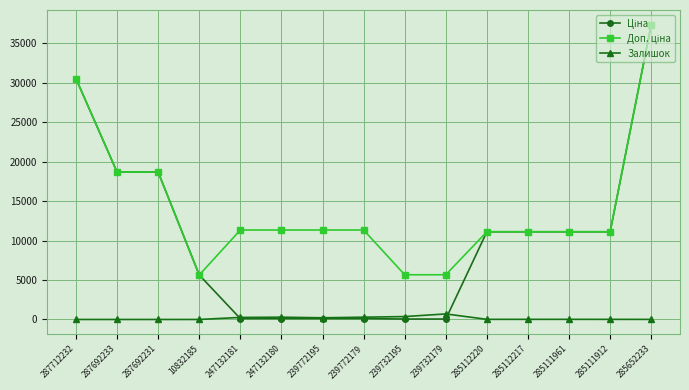

What position from the right is 285111912?

2